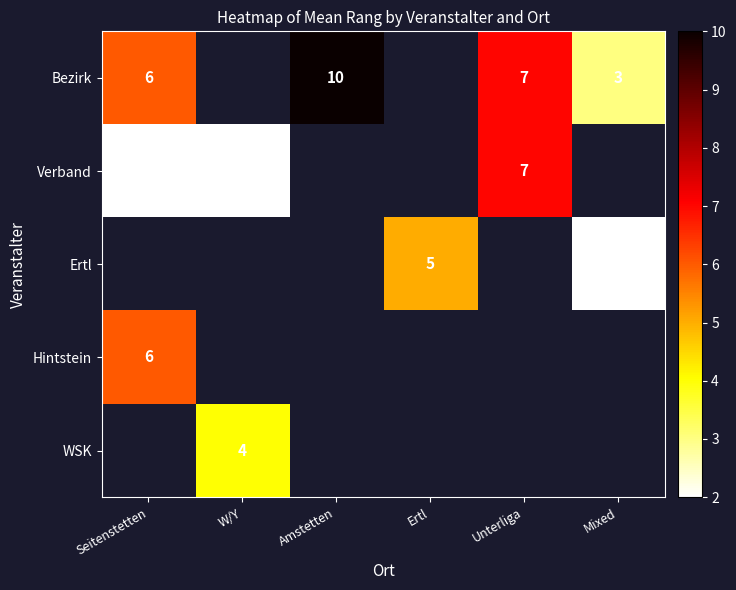

At which category does the chart reach its peak across all series?

Amstetten